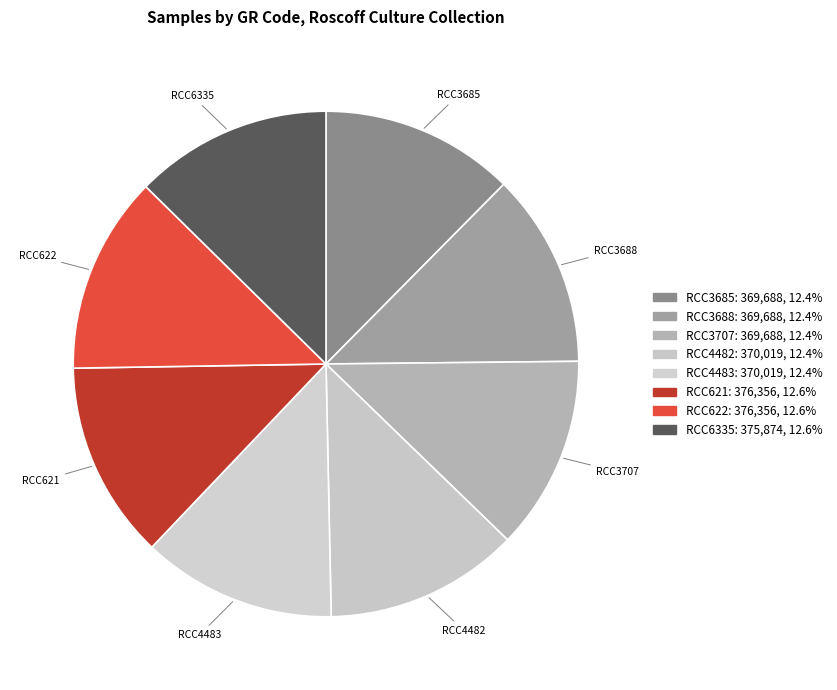

To the nearest percent, what percentage of the pie is RCC6335?

13%